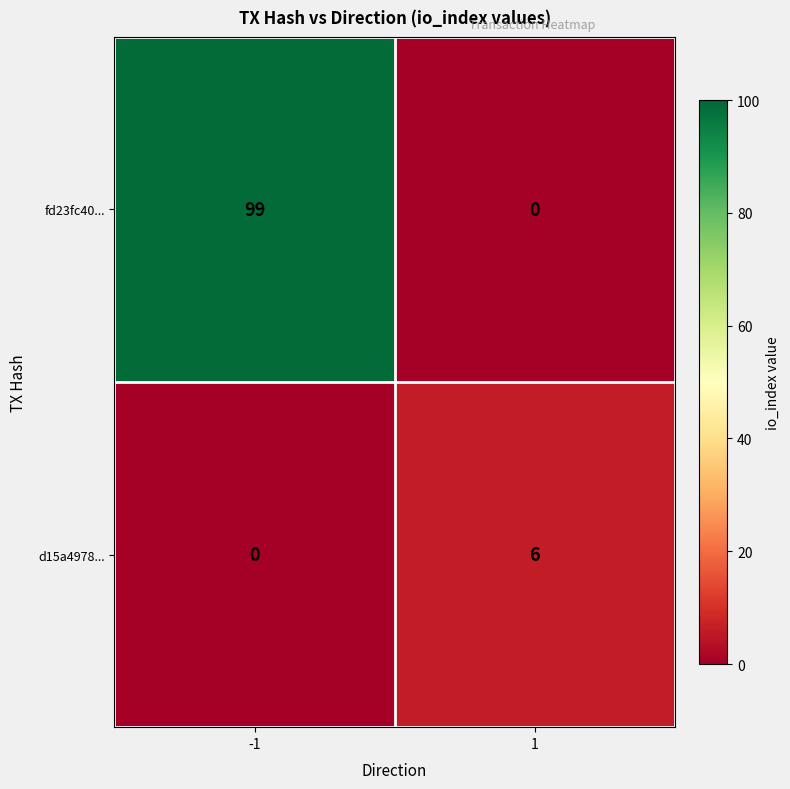

Is the value of d15a4978... at -1 greater than the value of fd23fc40... at -1?

No